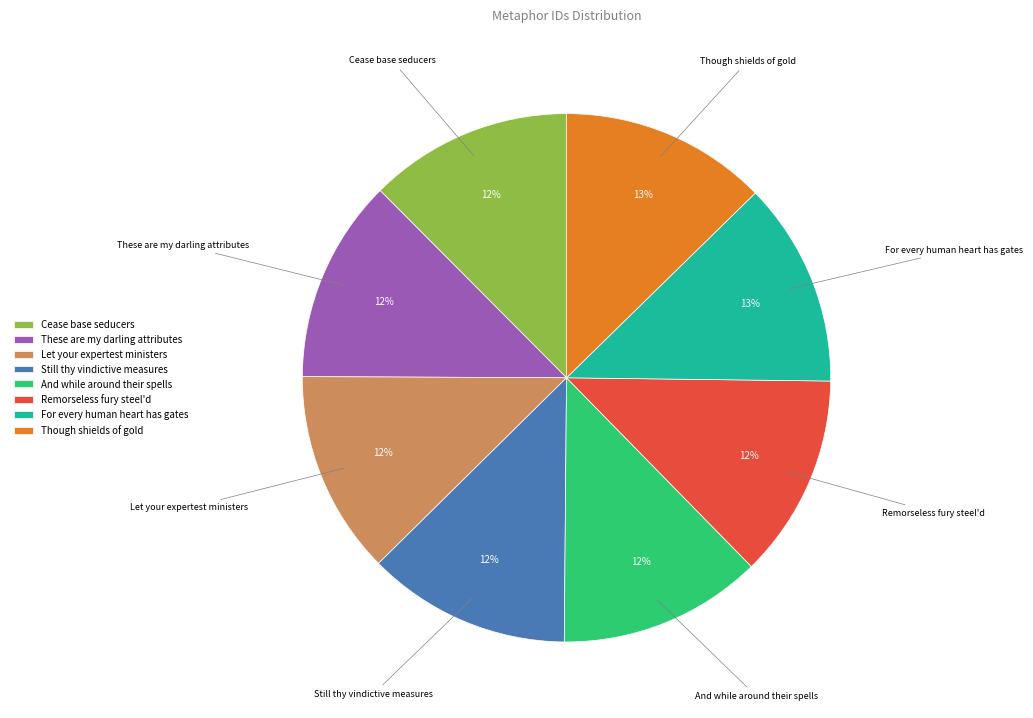

To the nearest percent, what portion does For every human heart has gates represent?

13%